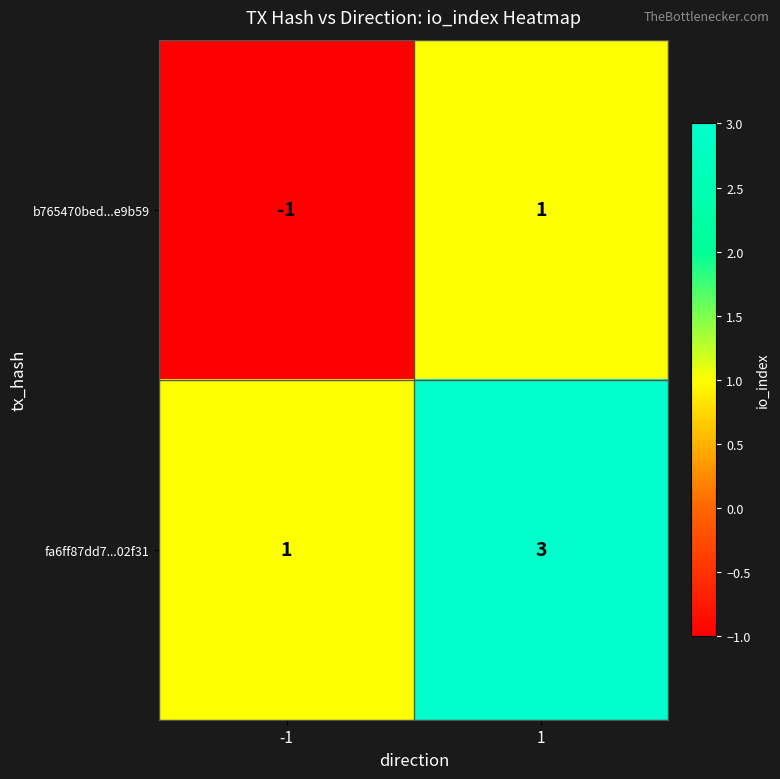

True or false: b765470bed...e9b59 has a value of -1 at -1.

True